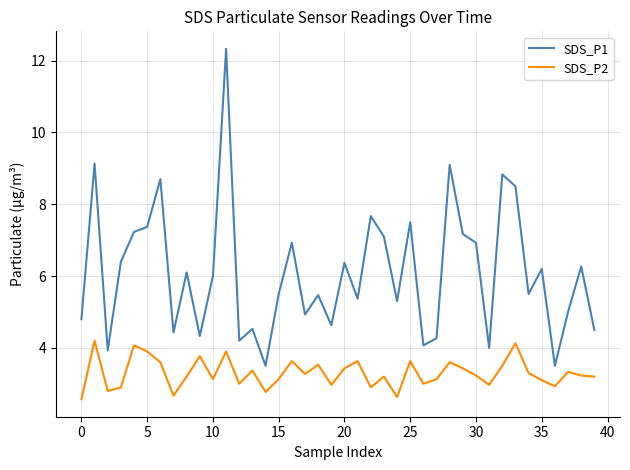

True or false: SDS_P1 and SDS_P2 intersect in this chart.

False